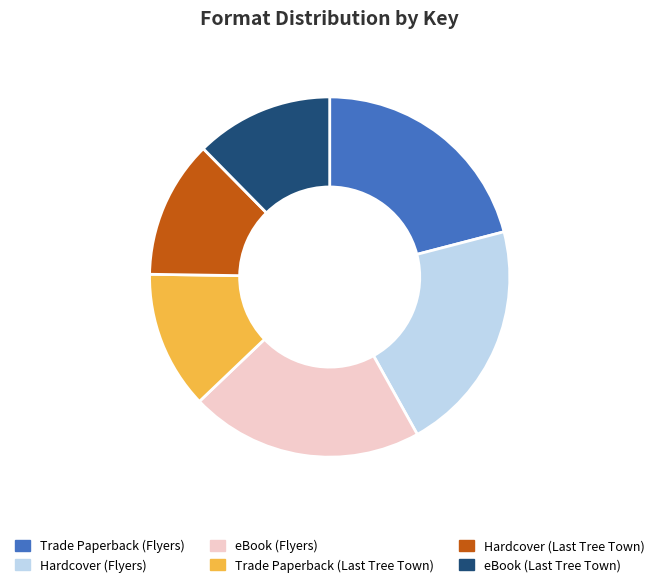

How many slices are in this pie chart?

6